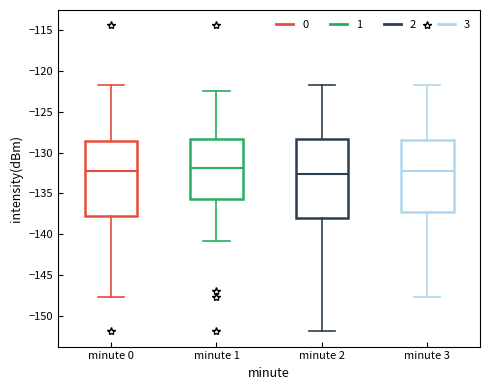

Reading left to right, transcribe this box plot: for each box, give where its median line is, the range the box spans, and where its two whiskers end, as read against the y-axis. The values are not printed on the chart, so give them approximately, as read against the axis.

minute 0: median -132.5, box -138.0 to -128.5, whiskers -147.5 to -122.0
minute 1: median -132.0, box -135.5 to -128.5, whiskers -141.0 to -122.5
minute 2: median -132.5, box -138.0 to -128.5, whiskers -152.0 to -122.0
minute 3: median -132.5, box -137.0 to -128.5, whiskers -147.5 to -122.0